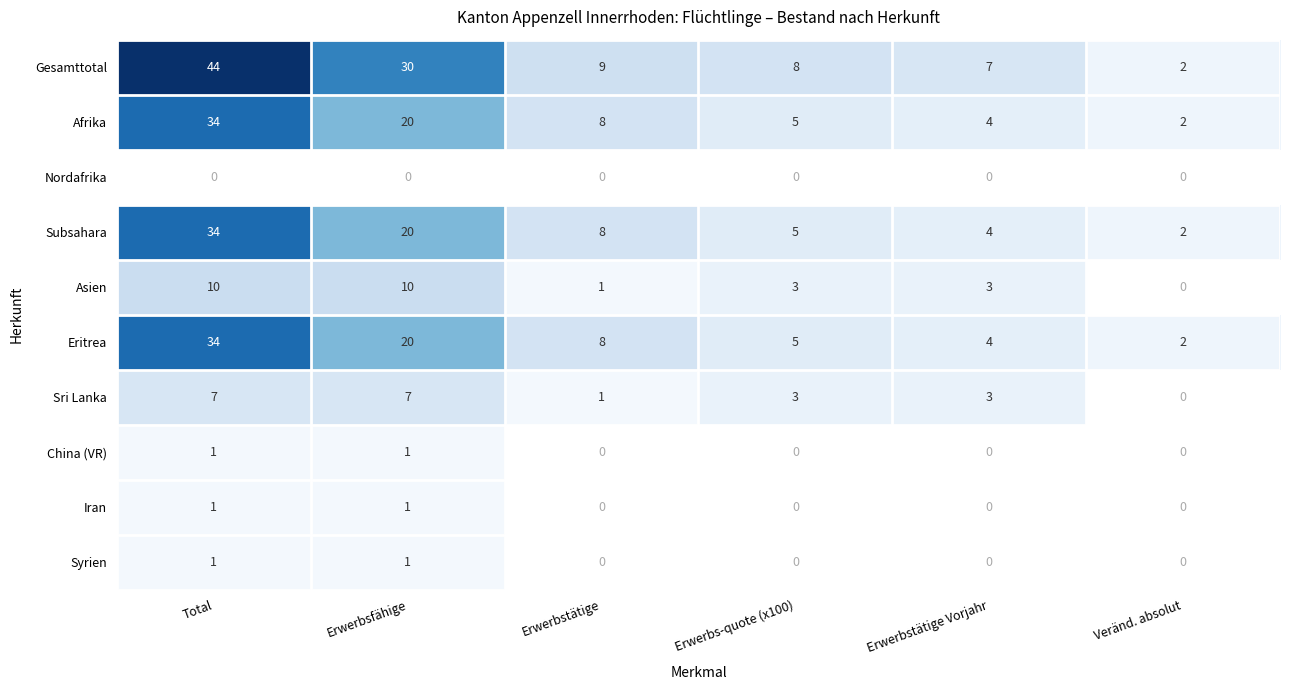

Count the number of data series in this chart.

10